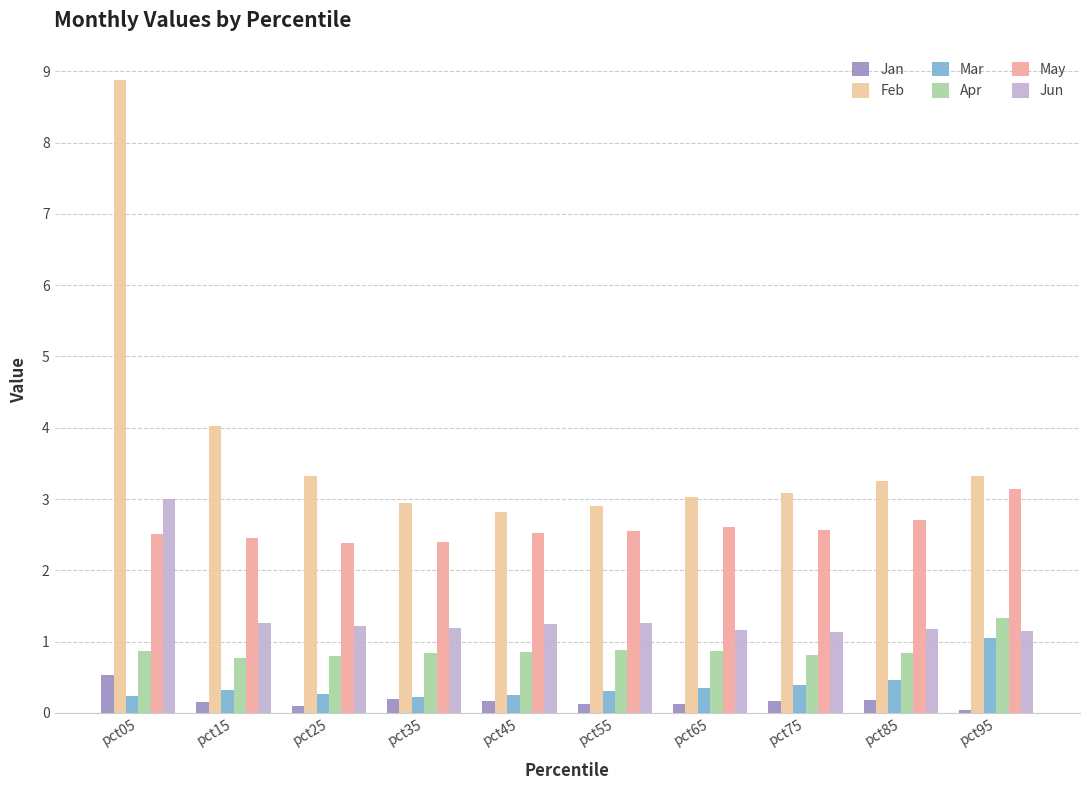

How many bars are there in total?

60